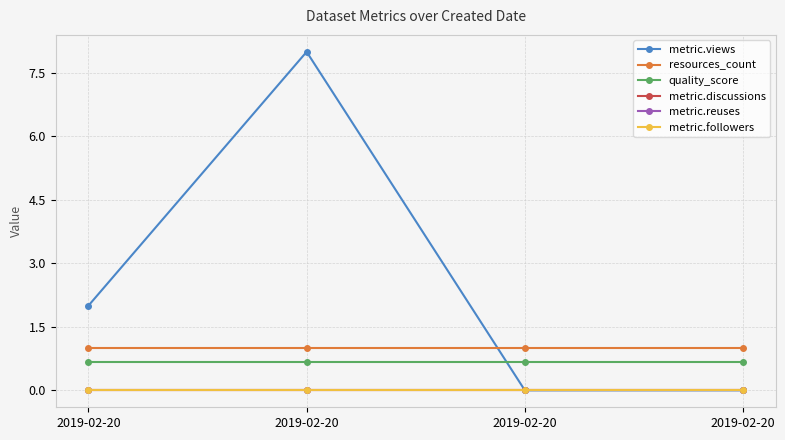

At which category is the sum across all series the highest?

2019-02-20